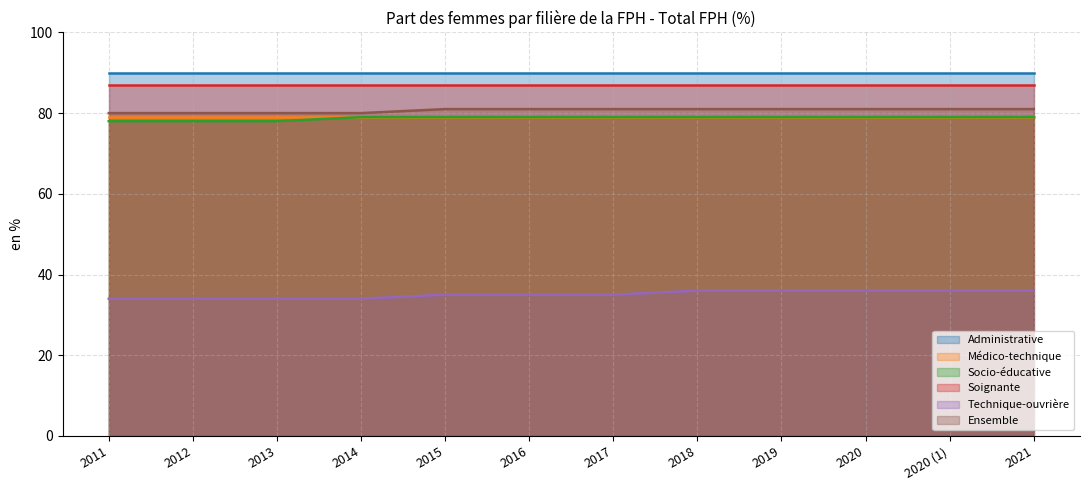

True or false: Technique-ouvrière and Socio-éducative intersect in this chart.

False